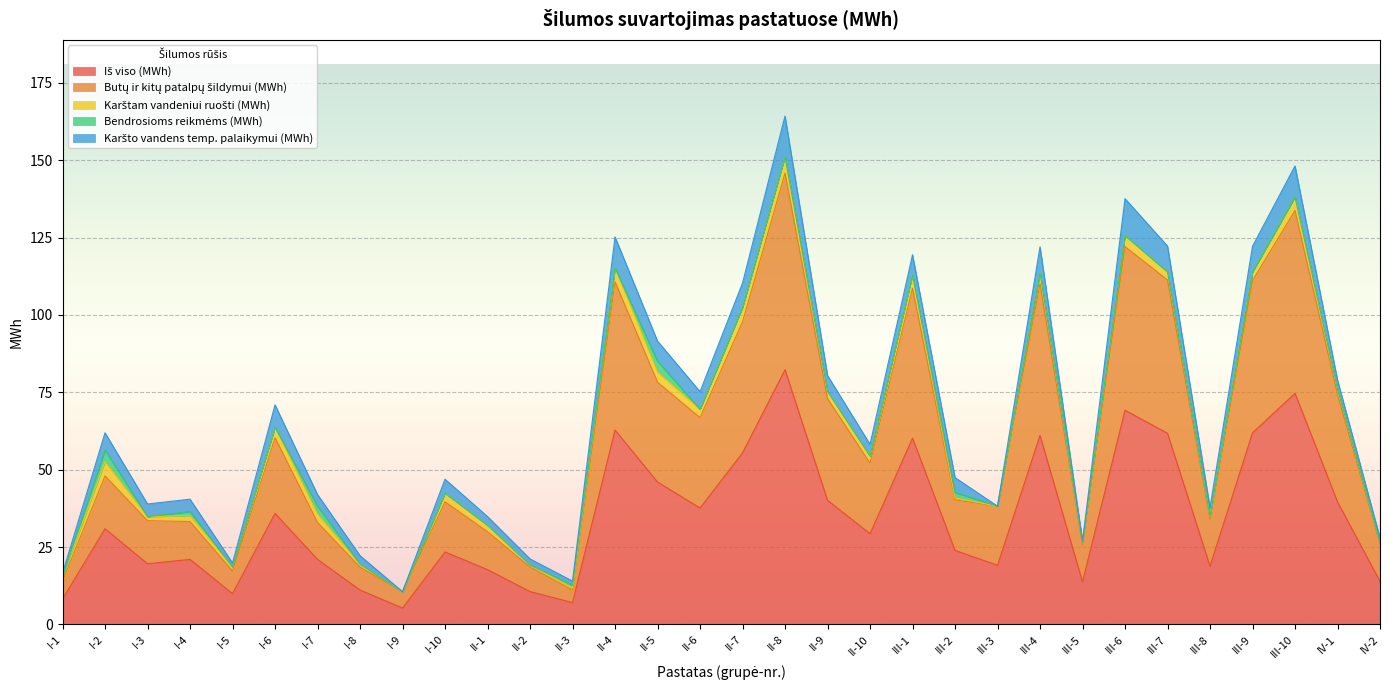

Which series has the largest range (max minus min)?

Iš viso (MWh)